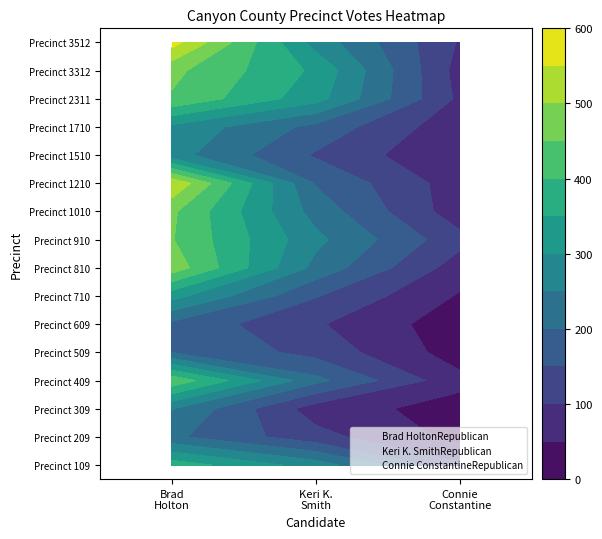

What is the average value of the Precinct 2311 series?

284